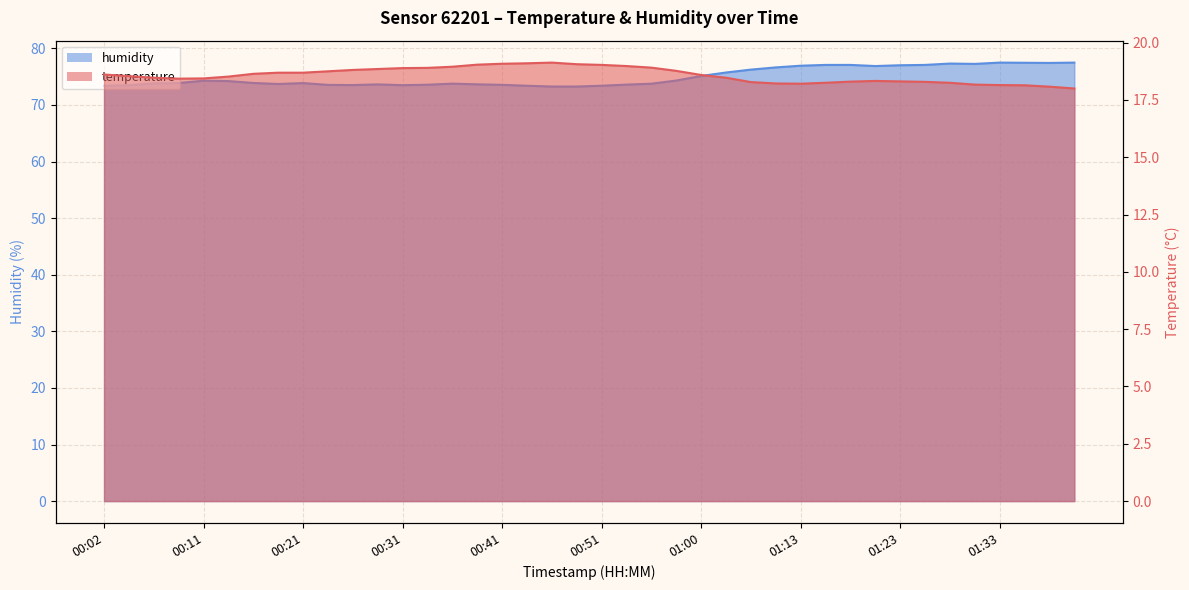

Does the chart display data point markers on the line(s)?

No